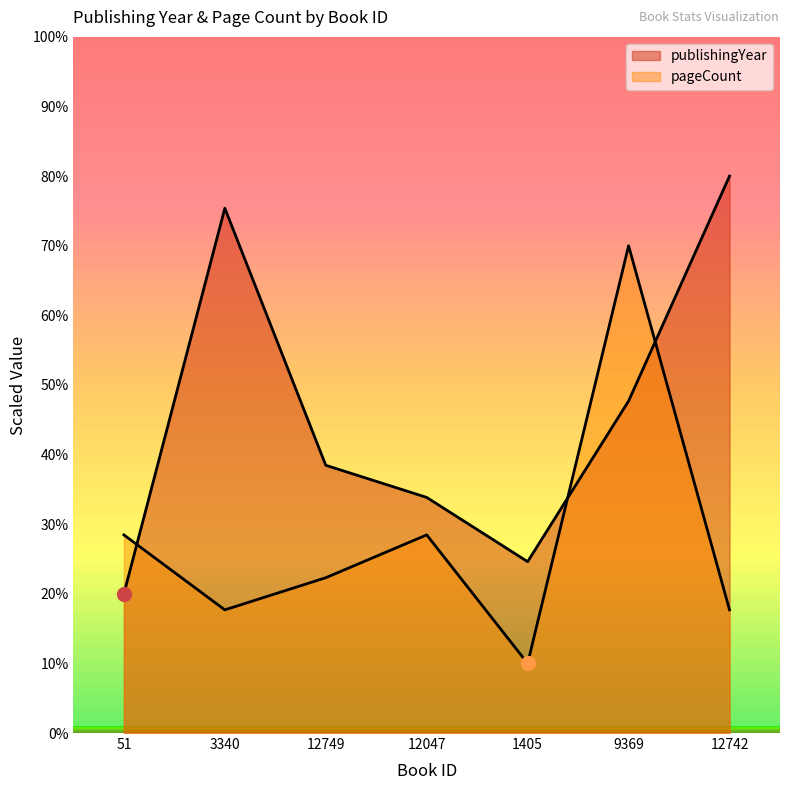

How many values in the pageCount series are below 22?

3